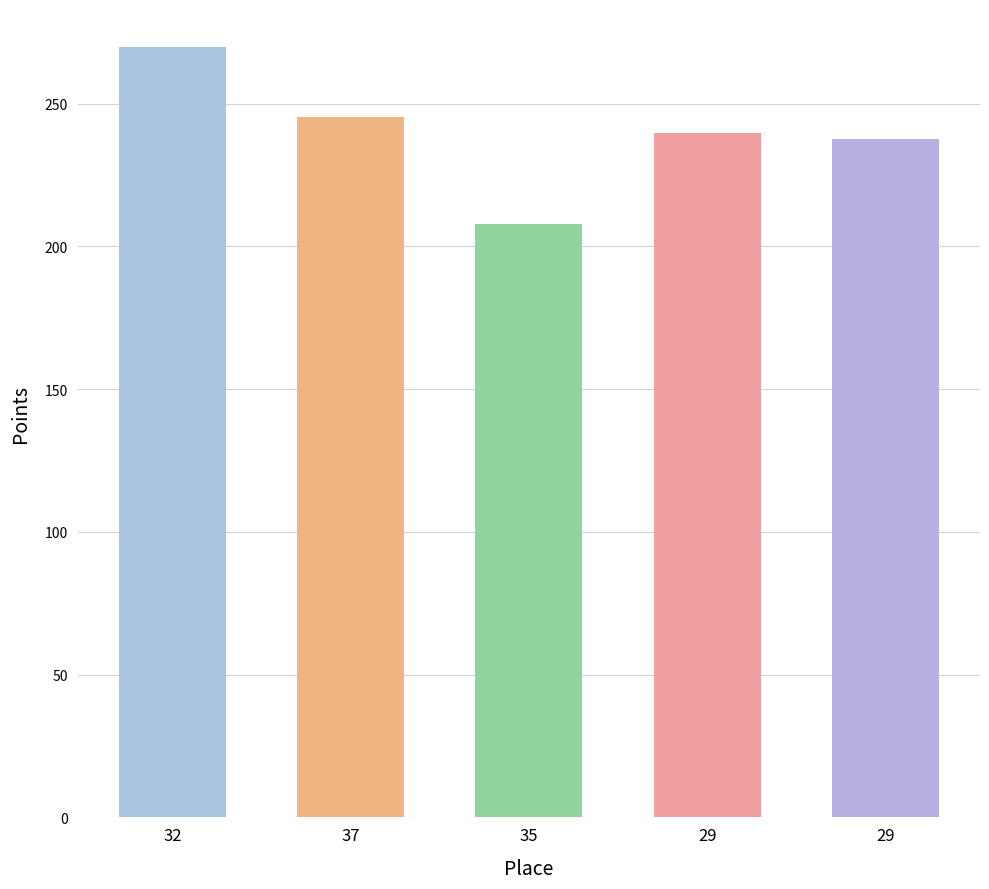

Count the number of data series in this chart.

1